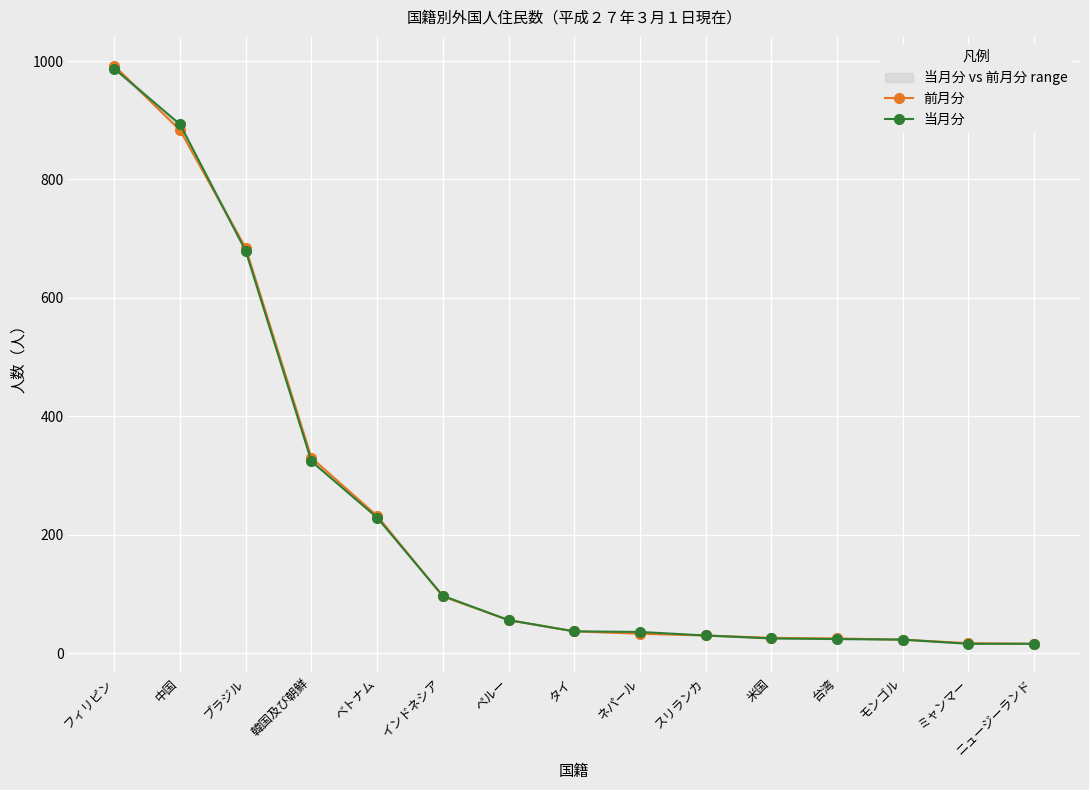

Which series ends up on top after the final intersection of 当月分 and 前月分?

当月分